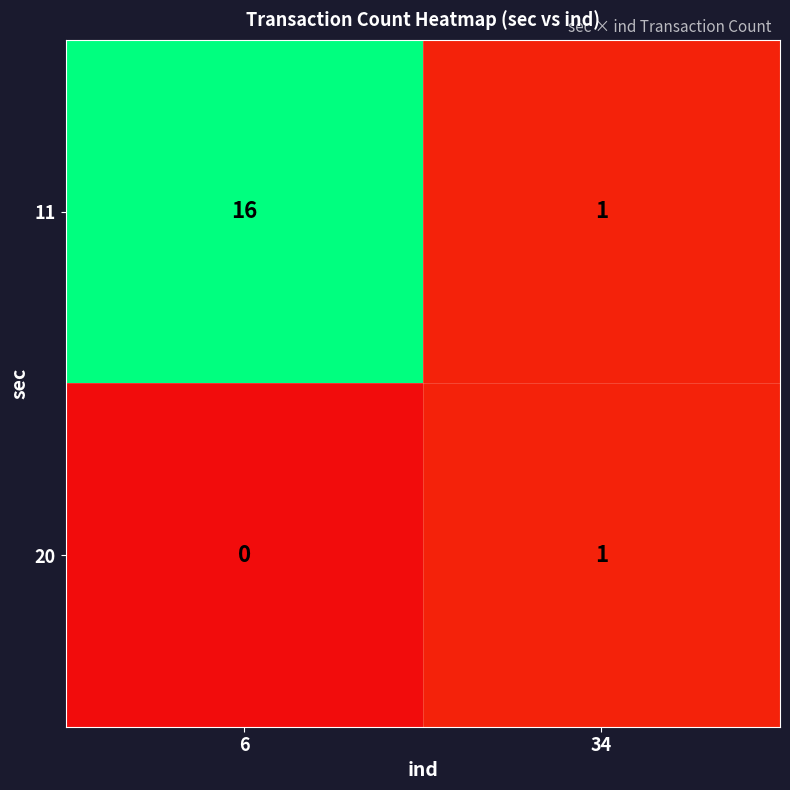

List the series in order of their peak value, highest first.

11, 20